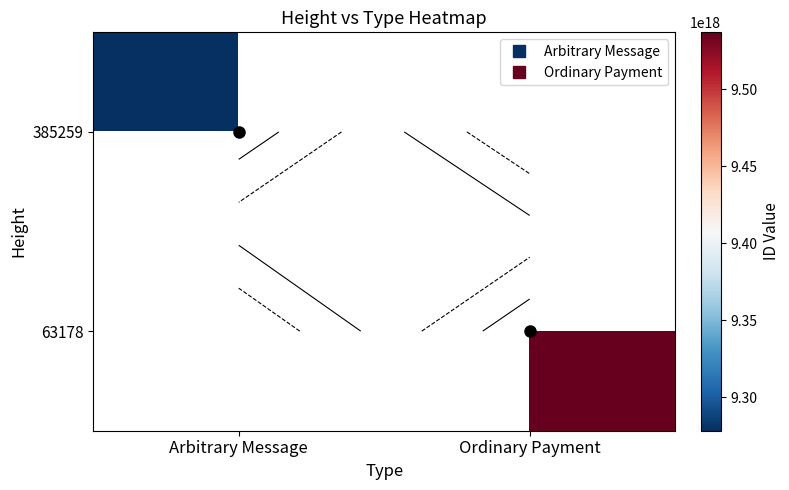

Rank the series by their average value, from highest to lowest.

385259, 63178